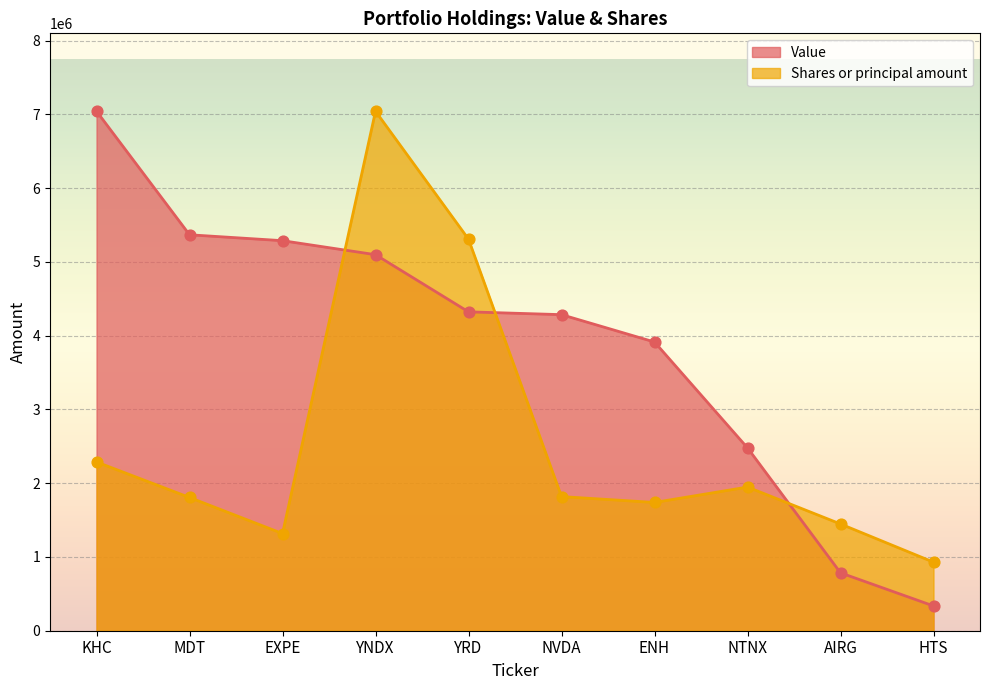

At how many categories does at least one series exceed 717253?

10